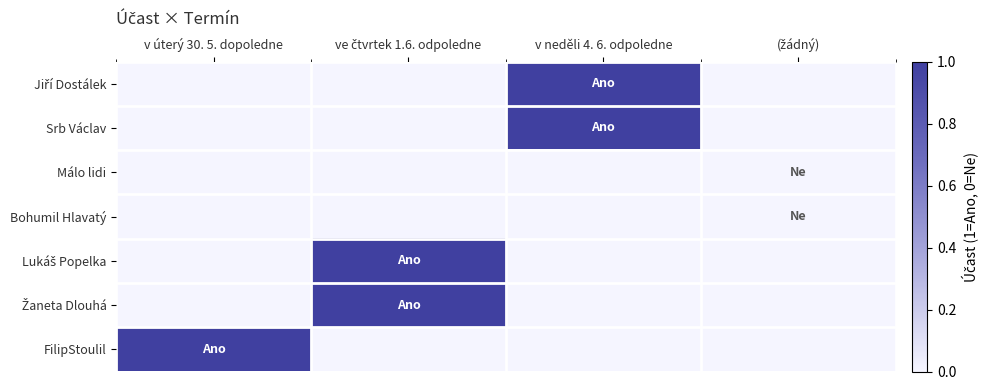

Rank the series by their maximum value, from highest to lowest.

Jiří Dostálek, Srb Václav, Lukáš Popelka, Žaneta Dlouhá, FilipStoulil, Málo lidi, Bohumil Hlavatý